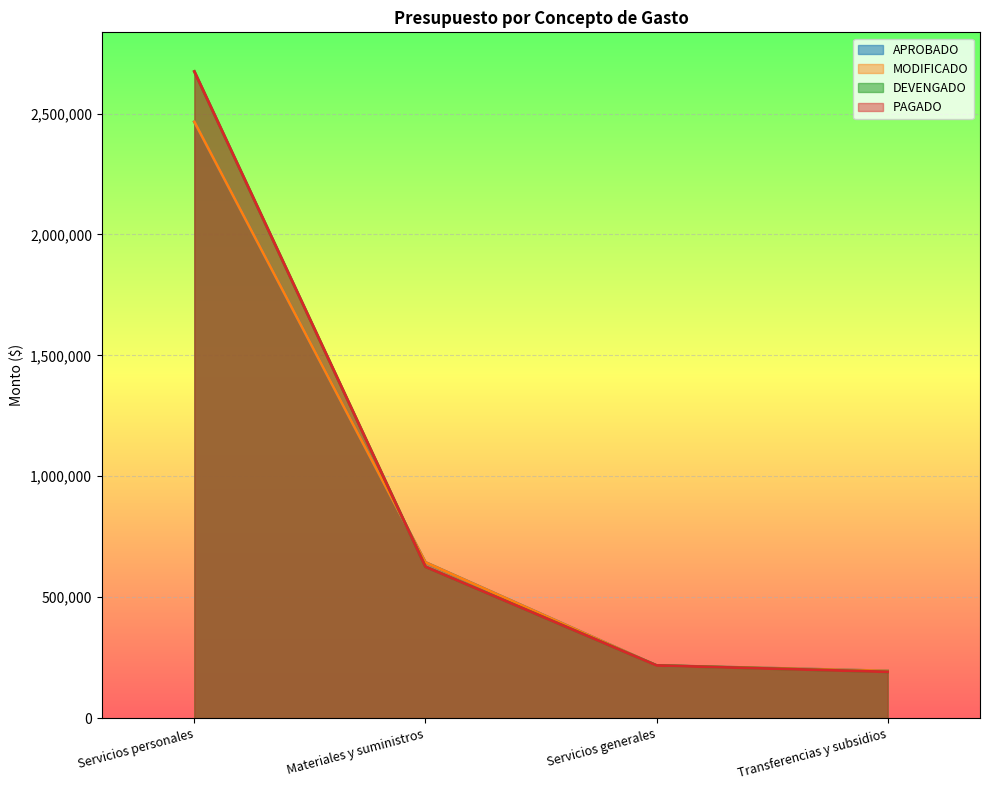

What is the value of the APROBADO point at the 4th from the left?

195231.0